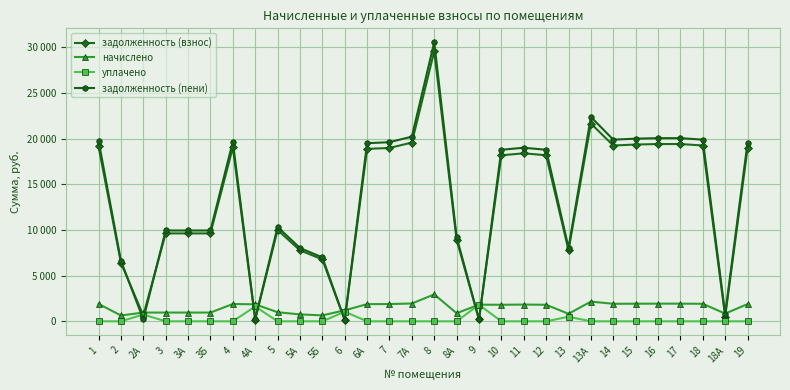

What are all the series names shown in the legend?

задолженность (взнос), начислено, уплачено, задолженность (пени)